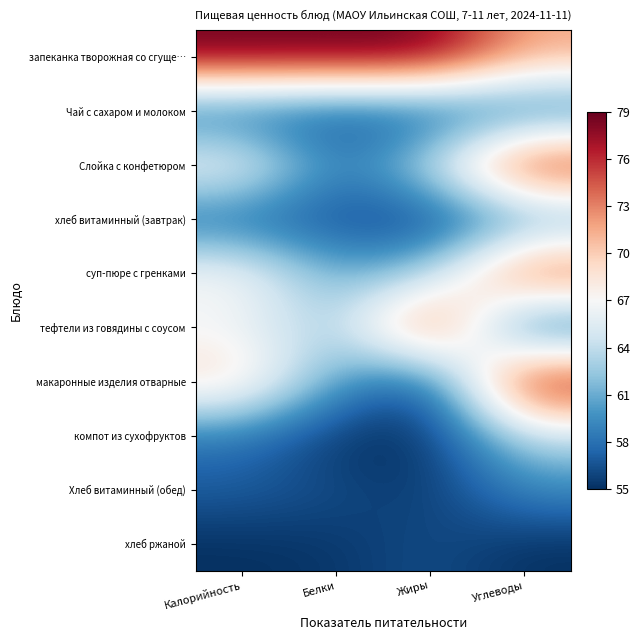

Which has a higher value, Жиры or Белки?

Жиры